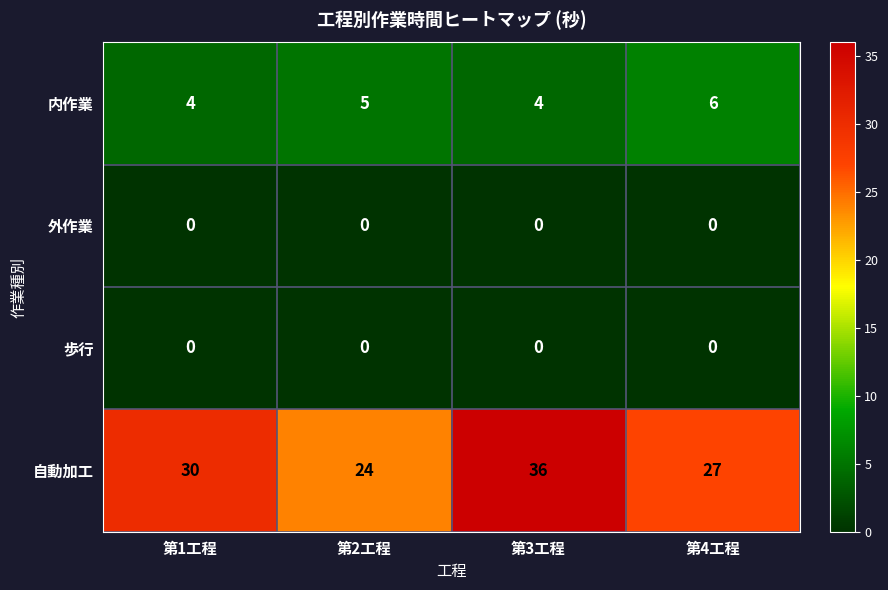

What is the sum of the 自動加工 values at 第3工程 and 第2工程?

60